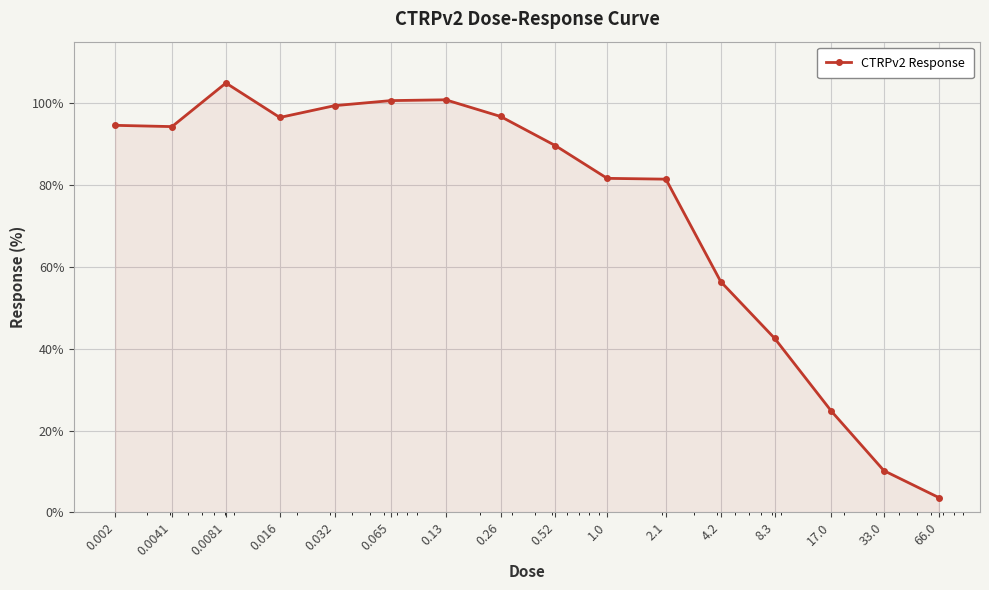

What is the minimum value shown in the chart?

3.6